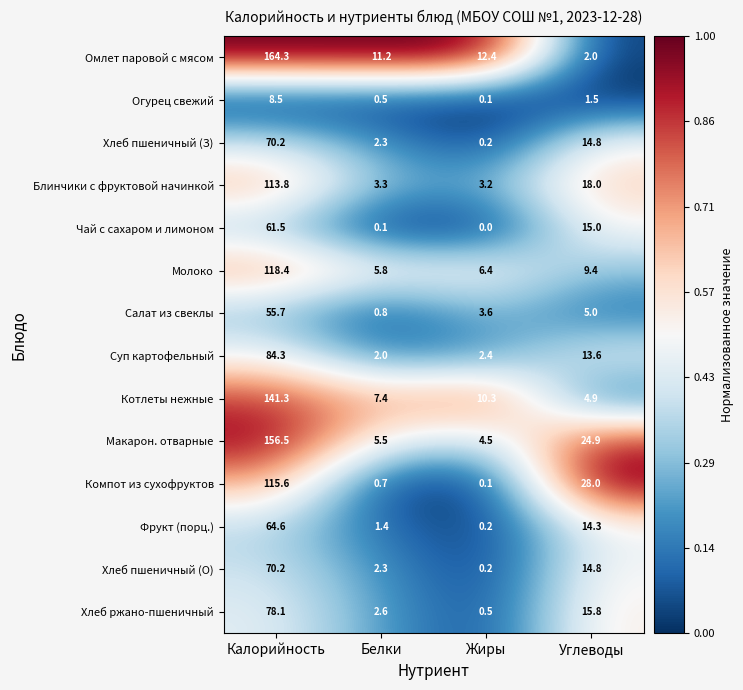

Is it true that Чай с сахаром и лимоном equals 30.9 at Жиры?

False